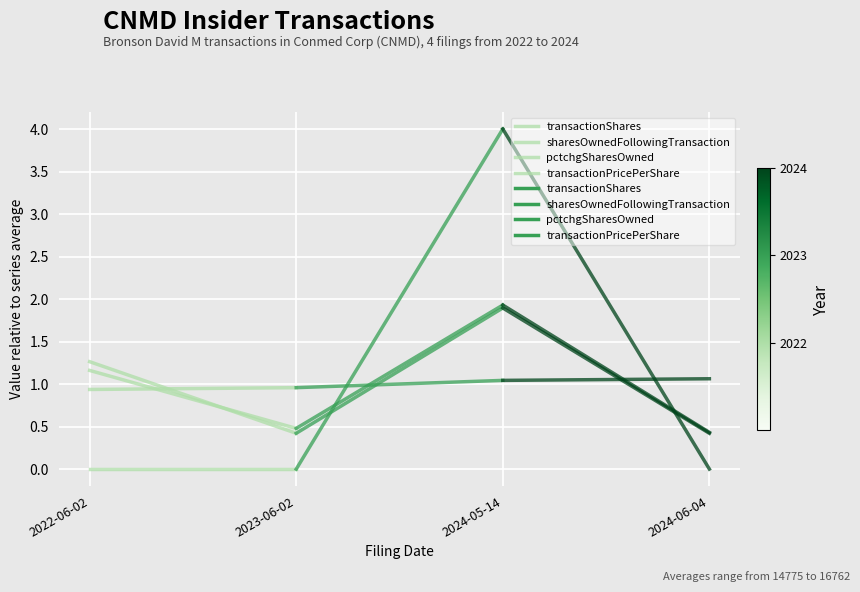

Is this an area chart (filled region under the line)?

No